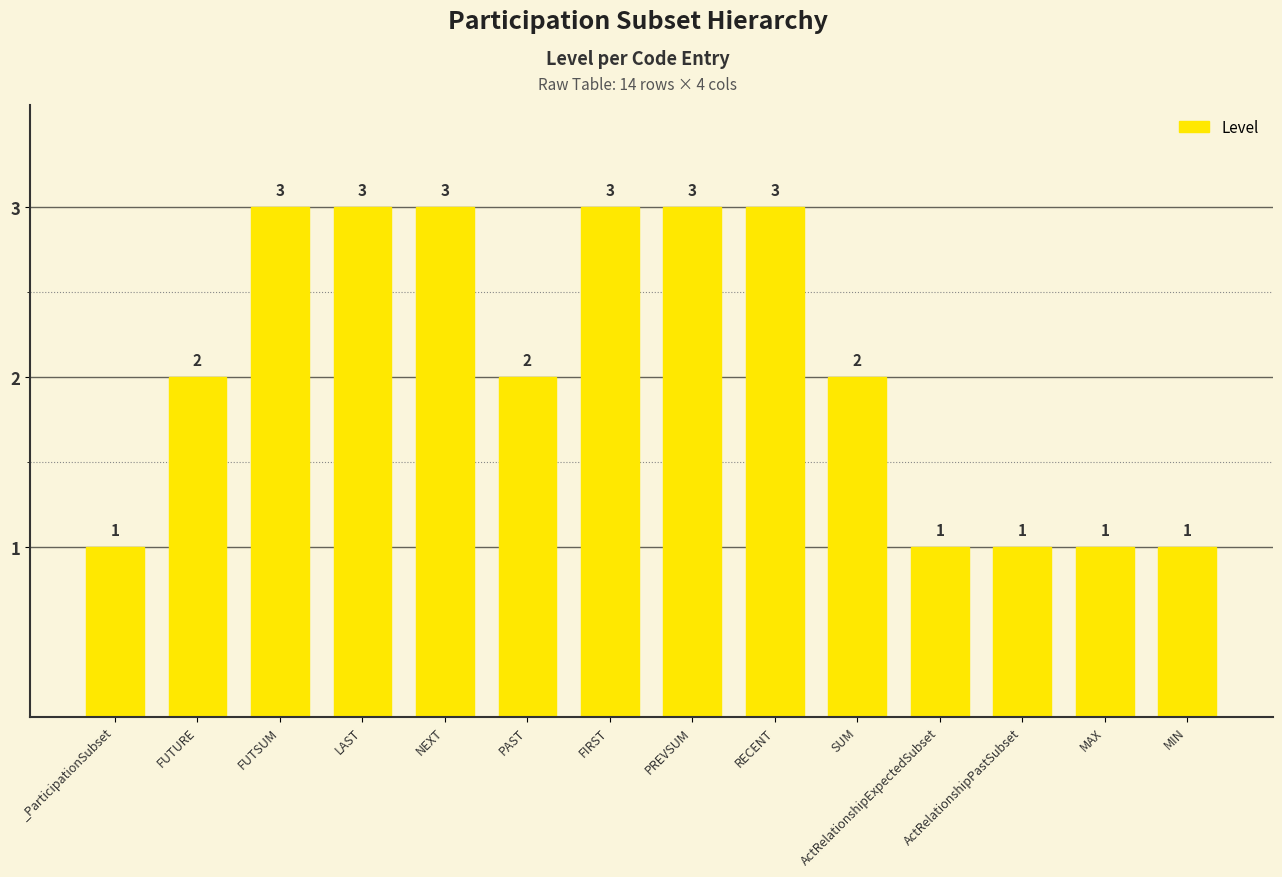

What value does the data have at FUTSUM?

3